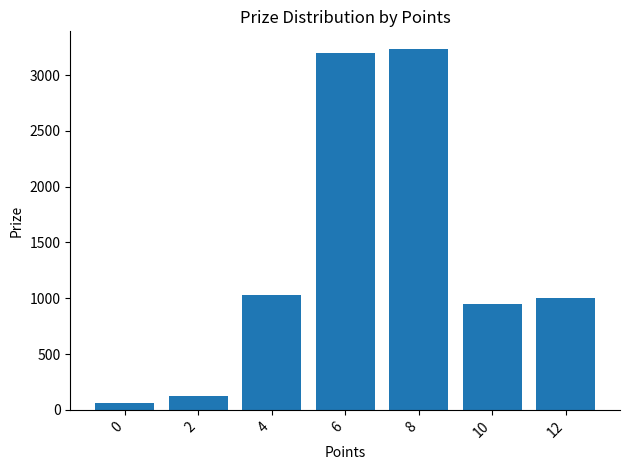

Between 8 and 0, which is larger?

8